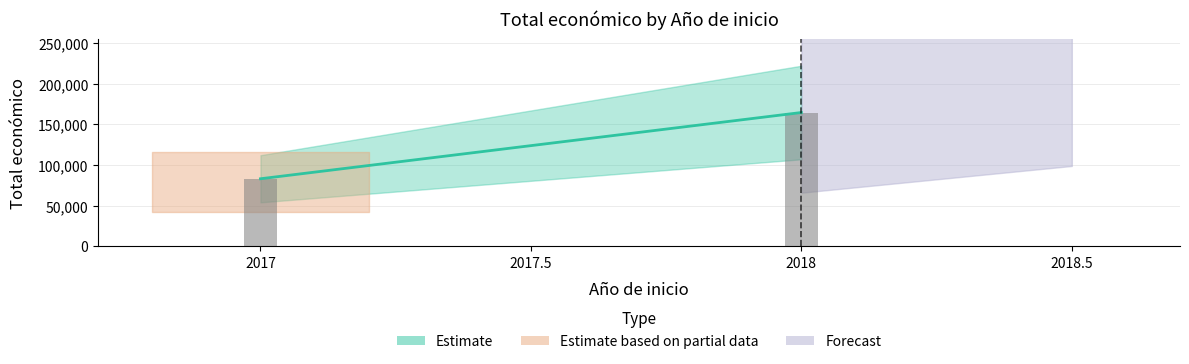

At which label is the value closest to 84735?

2017